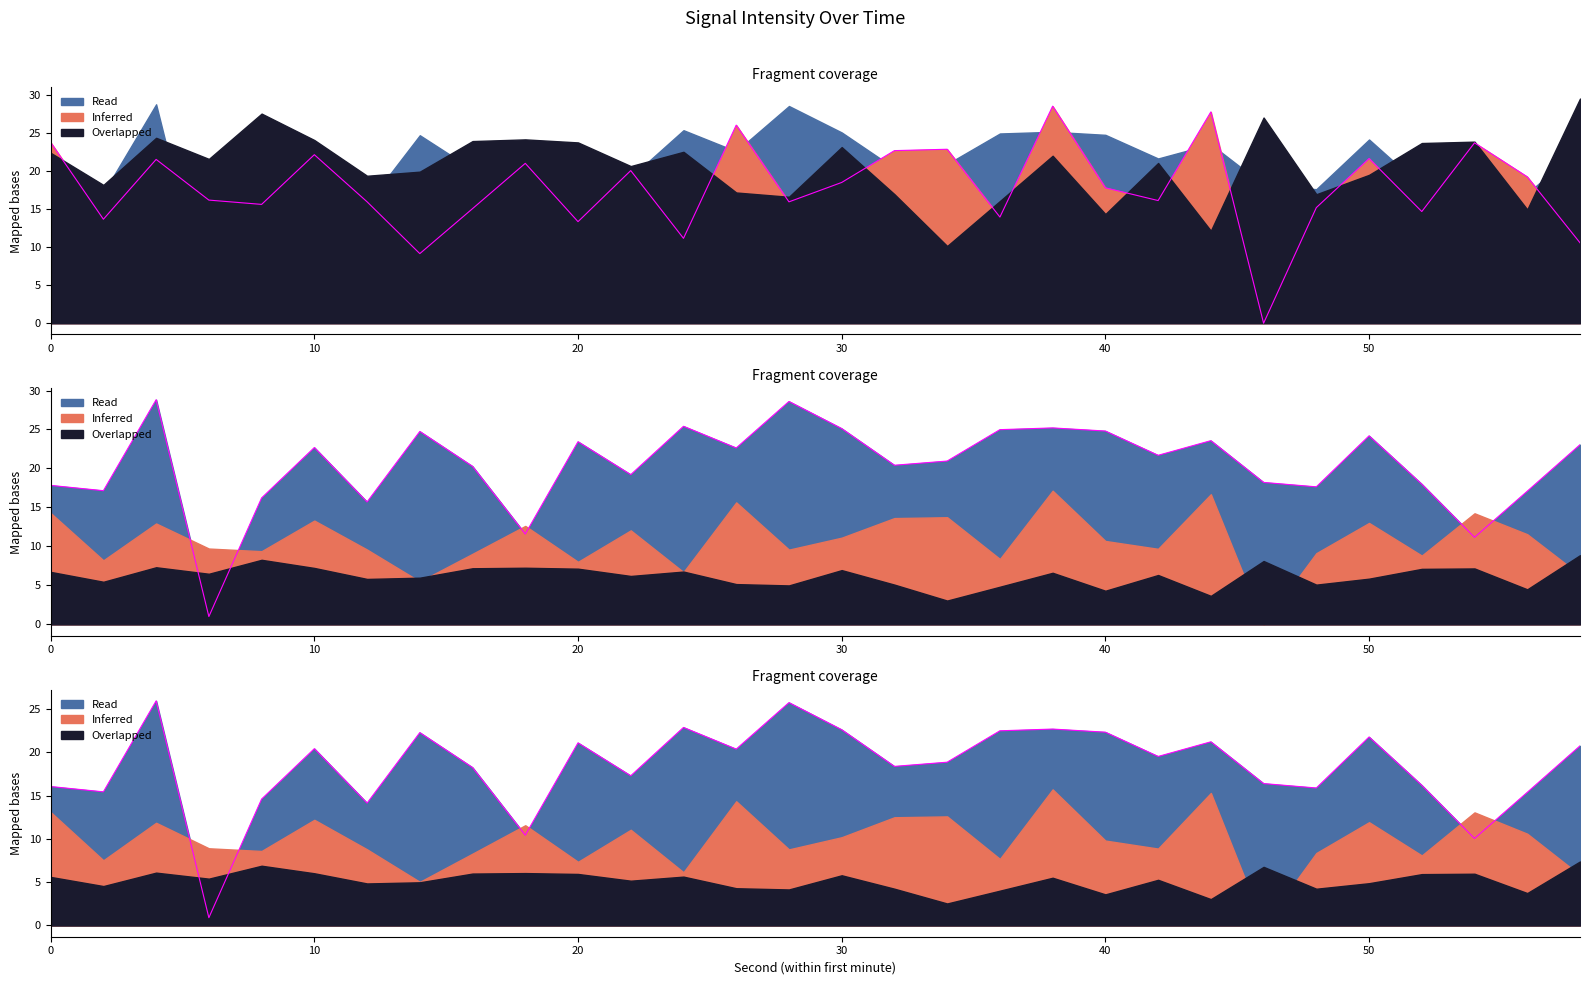

At which label does Inferred reach its minimum?

46